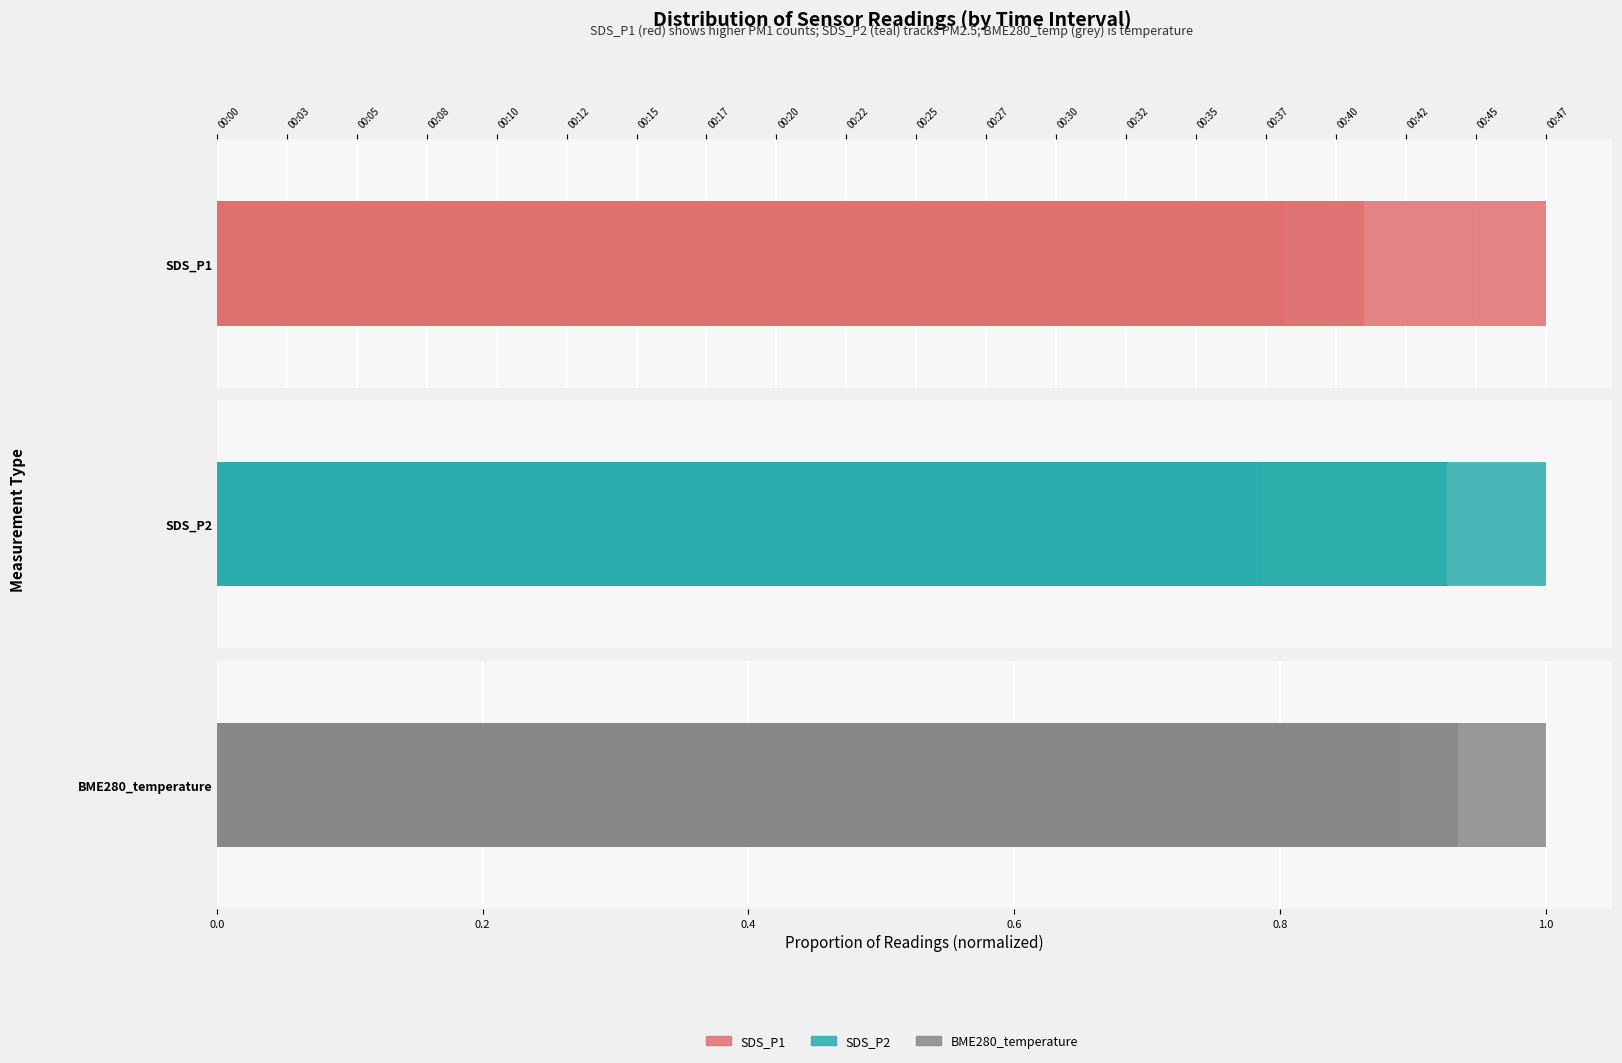

At which category is the sum across all series the highest?

00:42